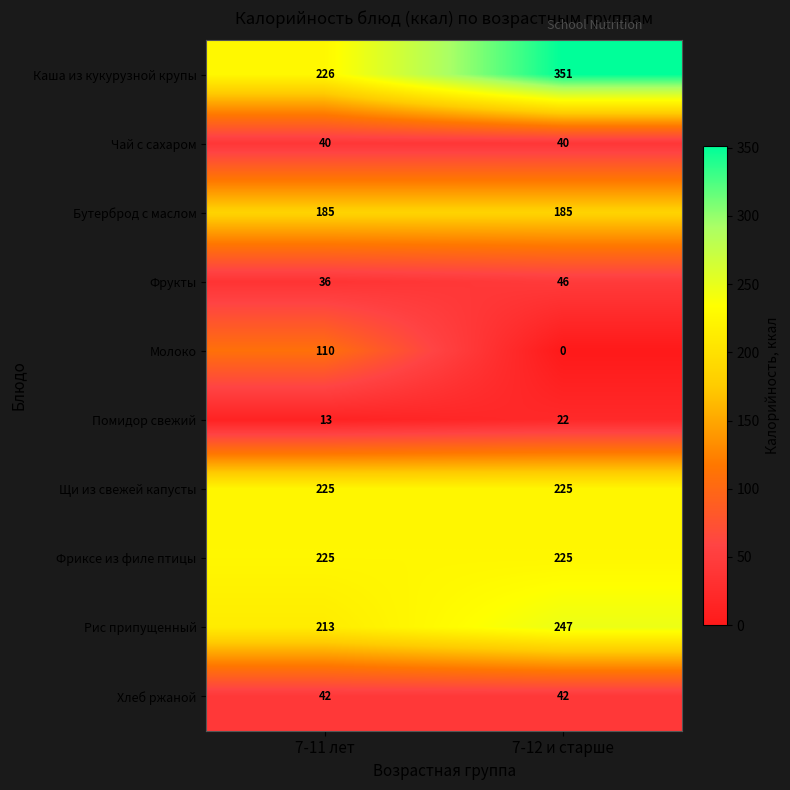

At which category does the chart reach its minimum across all series?

7-12 и старше